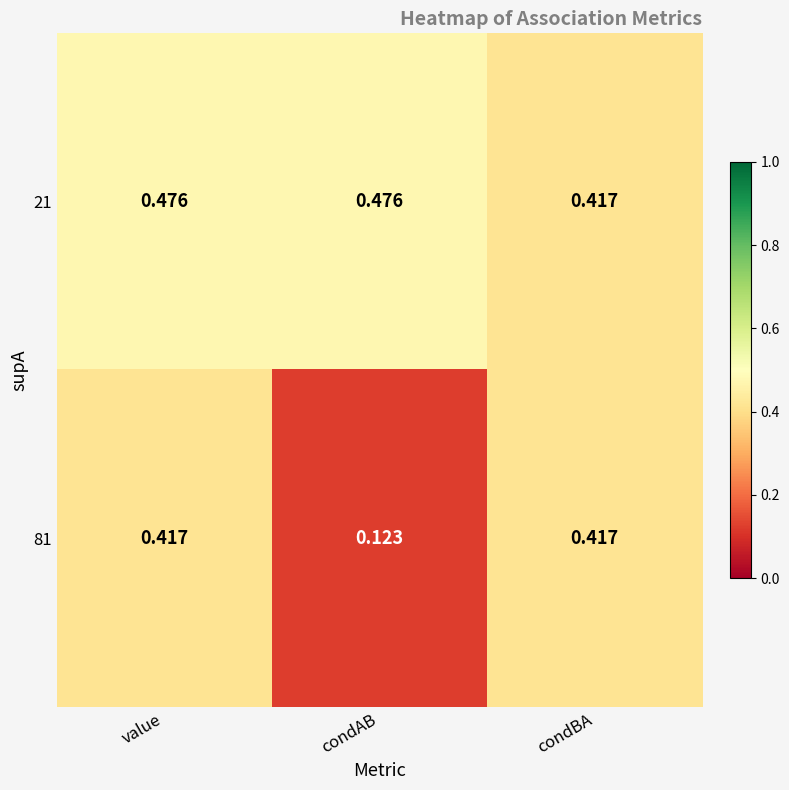

Rank the series by their maximum value, from lowest to highest.

81, 21